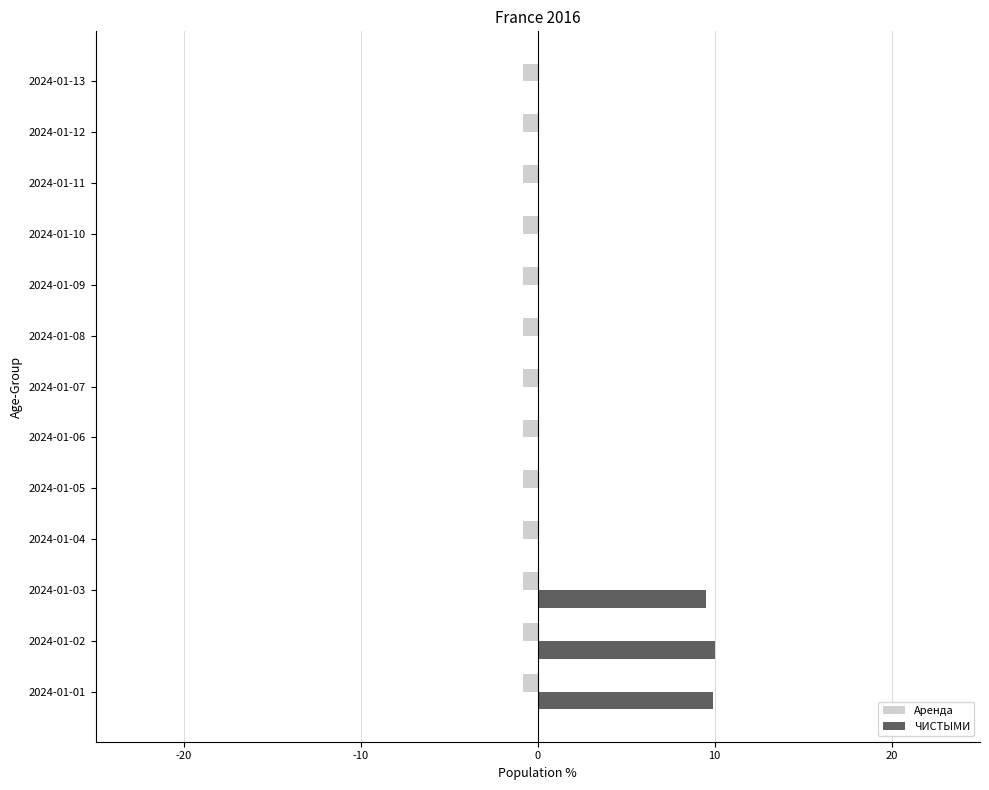

What is the greatest value displayed?

10.0